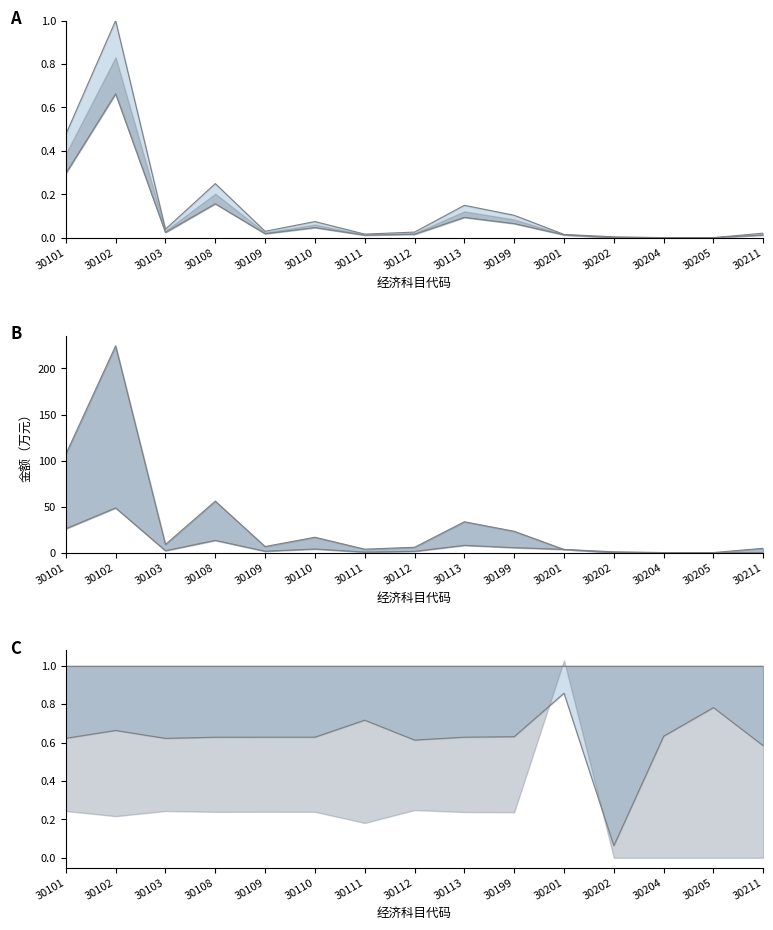

Between 30110 and 30205, which series saw the biggest shift?

总计